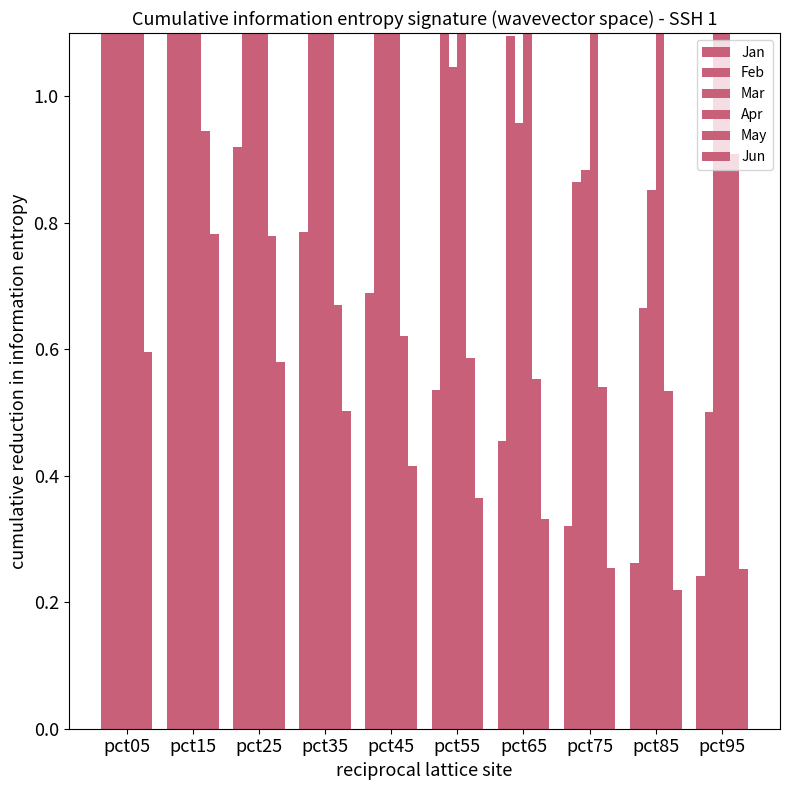

What is the sum of the Jan values at pct85 and pct15?

1.5